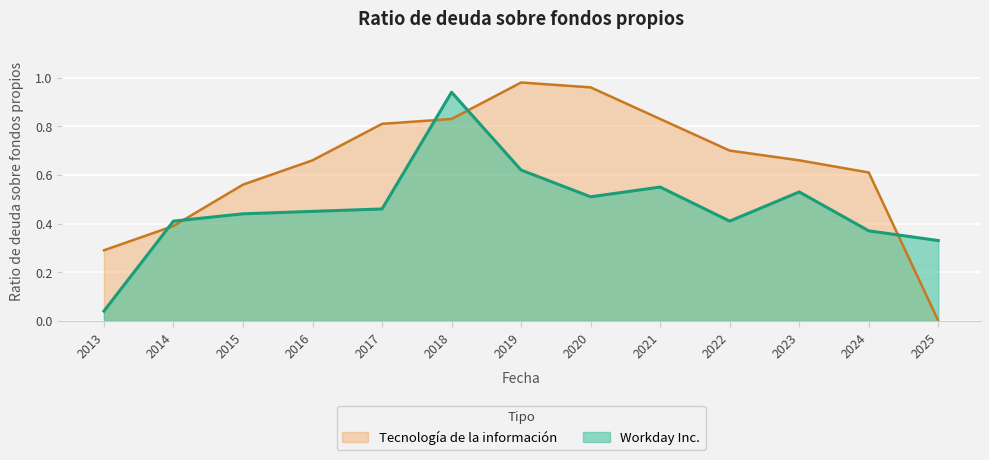

Is it true that Tecnología de la información equals 0.7 at 2022?

True